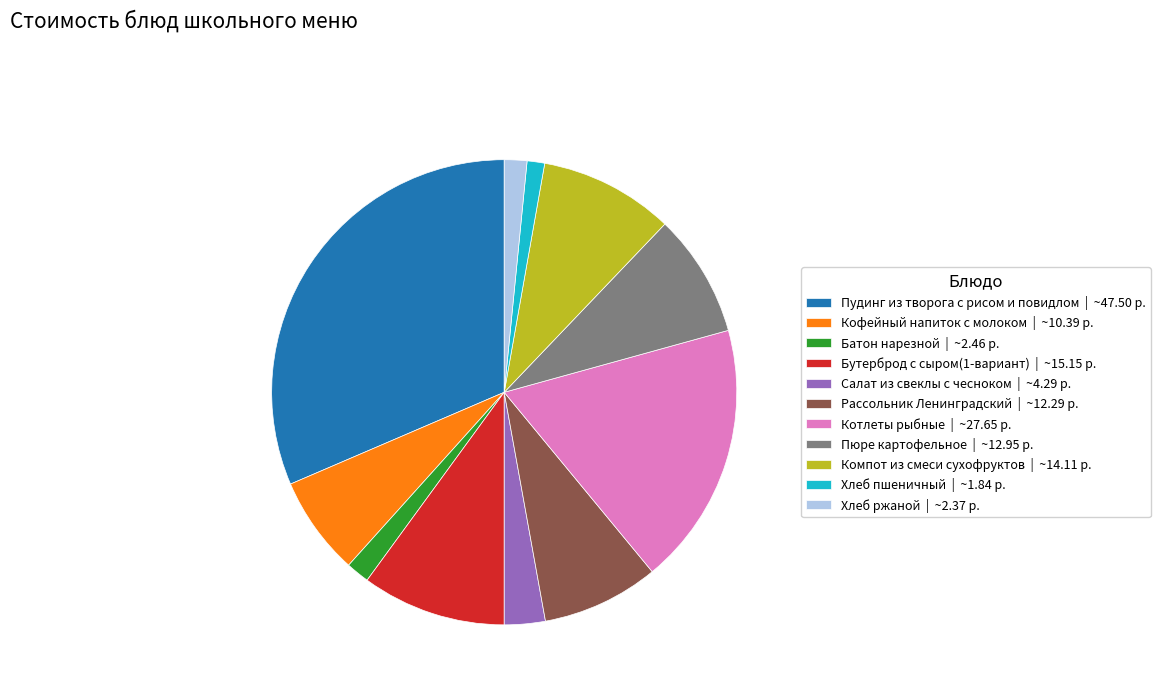

How many slices are in this pie chart?

11